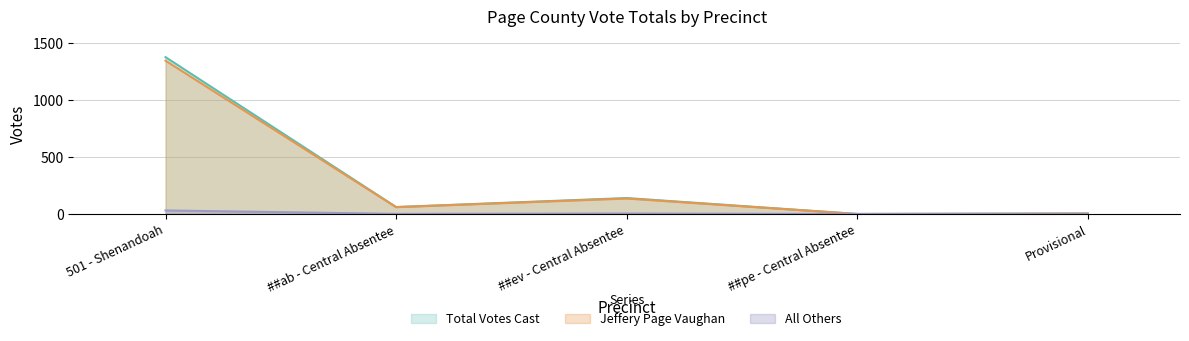

What is the difference between the second highest and minimum values in the Jeffery Page Vaughan series?

136